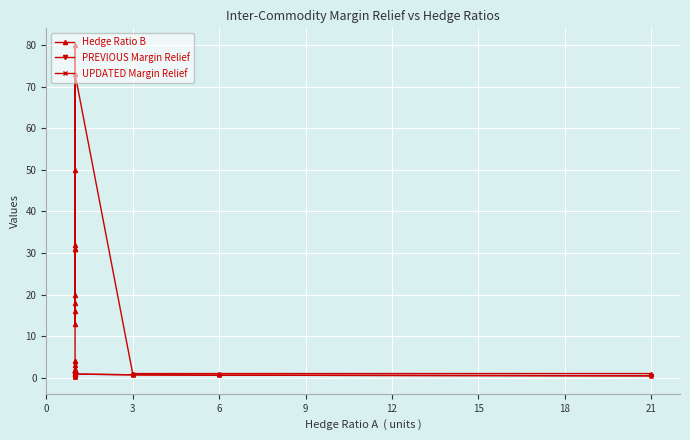

What is the sum of the UPDATED Margin Relief values at 15 and 12?

1.1